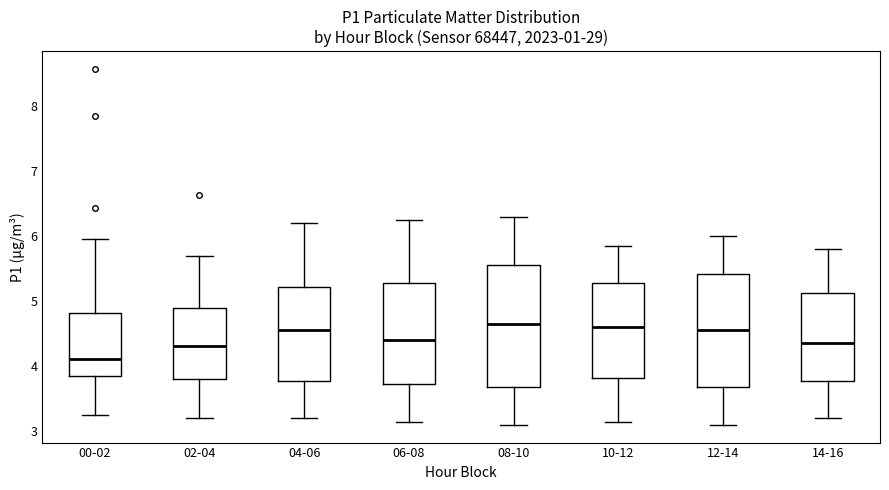

Which box is the tallest, from its lower edge to its upper edge?

08-10